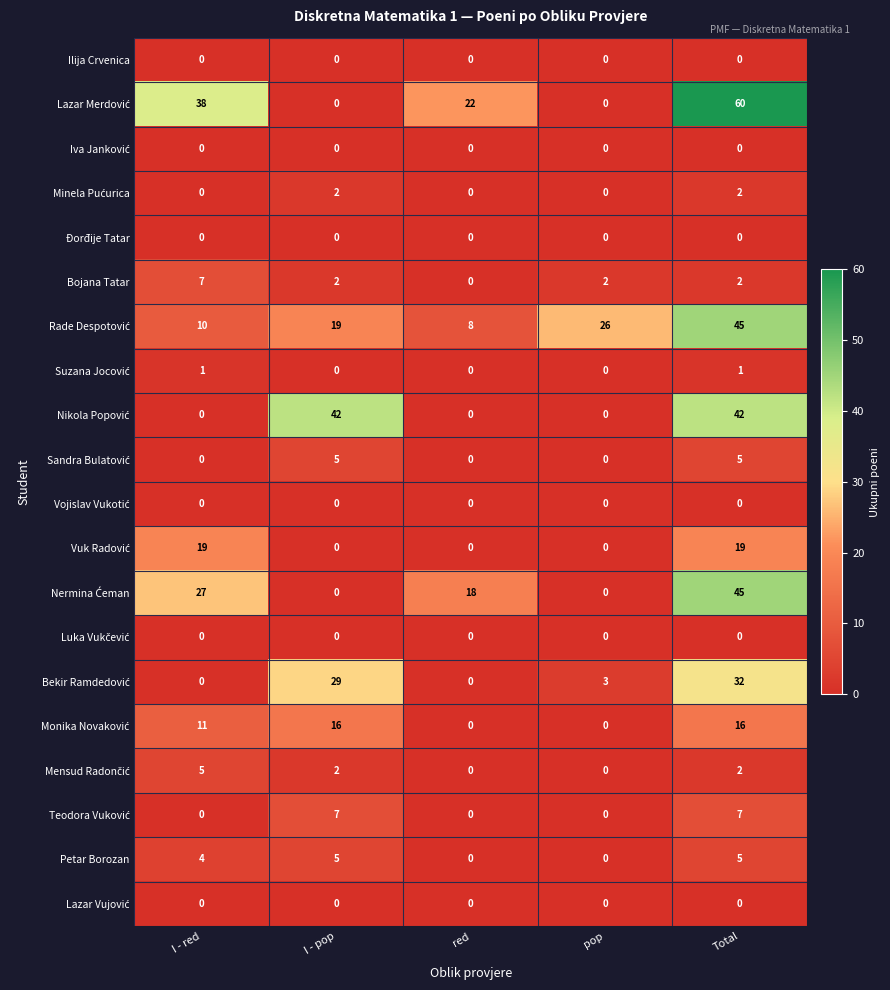

What is the difference between the maximum and minimum values in the Petar Borozan series?

5